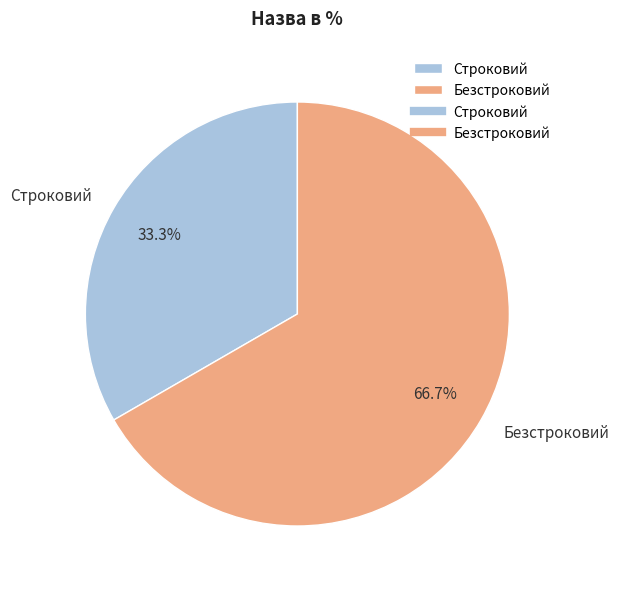

True or false: Строковий accounts for 33% of the total.

True